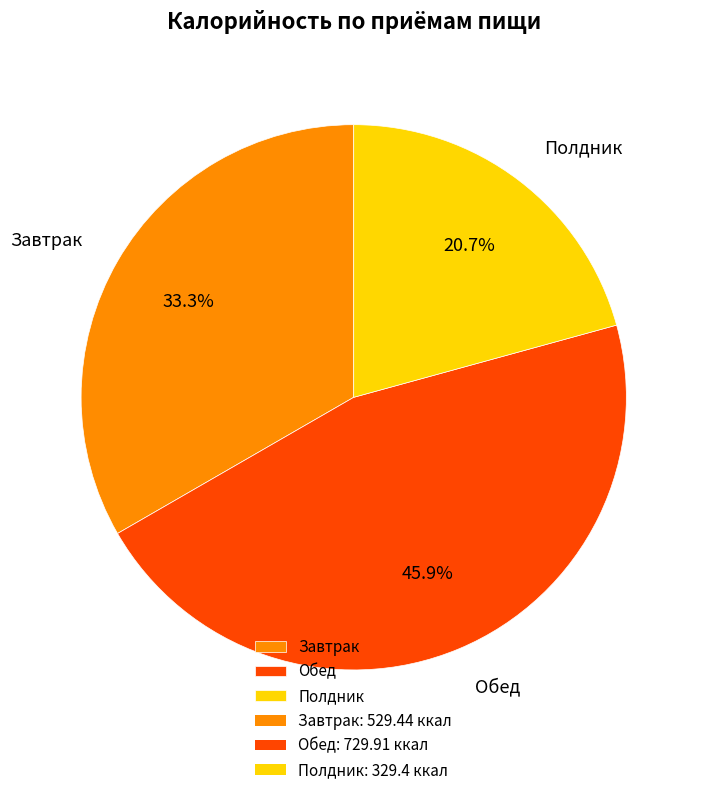

What is the ratio of the value at Обед to the value at Завтрак?

1.4